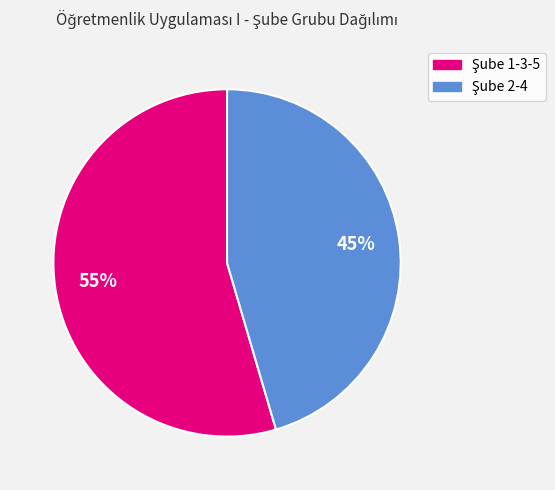

To the nearest percent, what is the average slice percentage?

50%